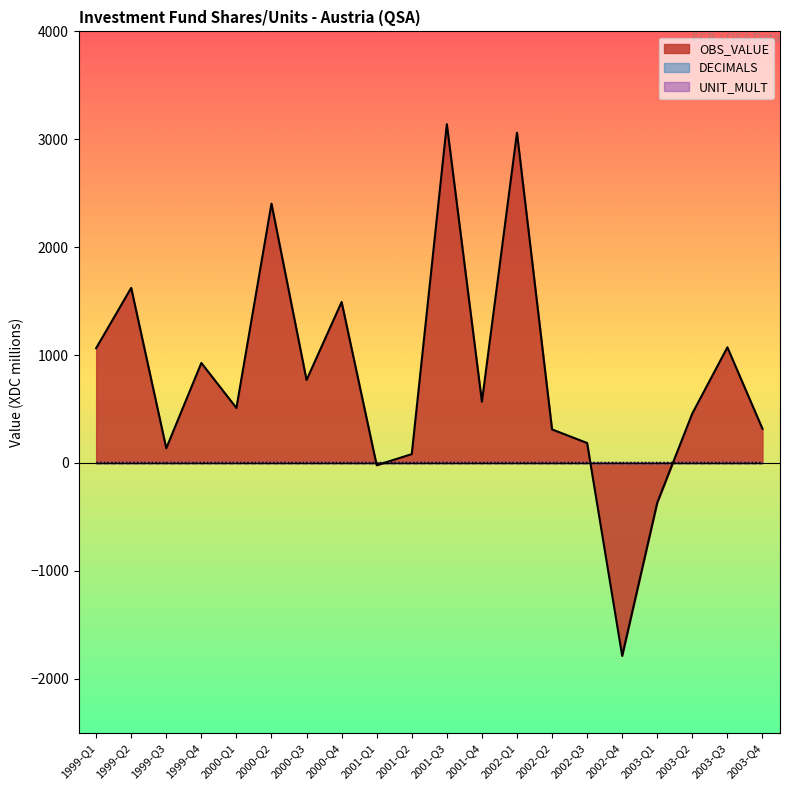

Reading left to right, list all the values displayed in this chart.

OBS_VALUE: 1999-Q1=1064	1999-Q2=1623	1999-Q3=136	1999-Q4=927	2000-Q1=510	2000-Q2=2404	2000-Q3=769	2000-Q4=1492	2001-Q1=-21	2001-Q2=82	2001-Q3=3140	2001-Q4=568	2002-Q1=3061	2002-Q2=311	2002-Q3=185	2002-Q4=-1788	2003-Q1=-368	2003-Q2=459	2003-Q3=1072	2003-Q4=317
DECIMALS: 1999-Q1=2	1999-Q2=2	1999-Q3=2	1999-Q4=2	2000-Q1=2	2000-Q2=2	2000-Q3=2	2000-Q4=2	2001-Q1=2	2001-Q2=2	2001-Q3=2	2001-Q4=2	2002-Q1=2	2002-Q2=2	2002-Q3=2	2002-Q4=2	2003-Q1=2	2003-Q2=2	2003-Q3=2	2003-Q4=2
UNIT_MULT: 1999-Q1=6	1999-Q2=6	1999-Q3=6	1999-Q4=6	2000-Q1=6	2000-Q2=6	2000-Q3=6	2000-Q4=6	2001-Q1=6	2001-Q2=6	2001-Q3=6	2001-Q4=6	2002-Q1=6	2002-Q2=6	2002-Q3=6	2002-Q4=6	2003-Q1=6	2003-Q2=6	2003-Q3=6	2003-Q4=6